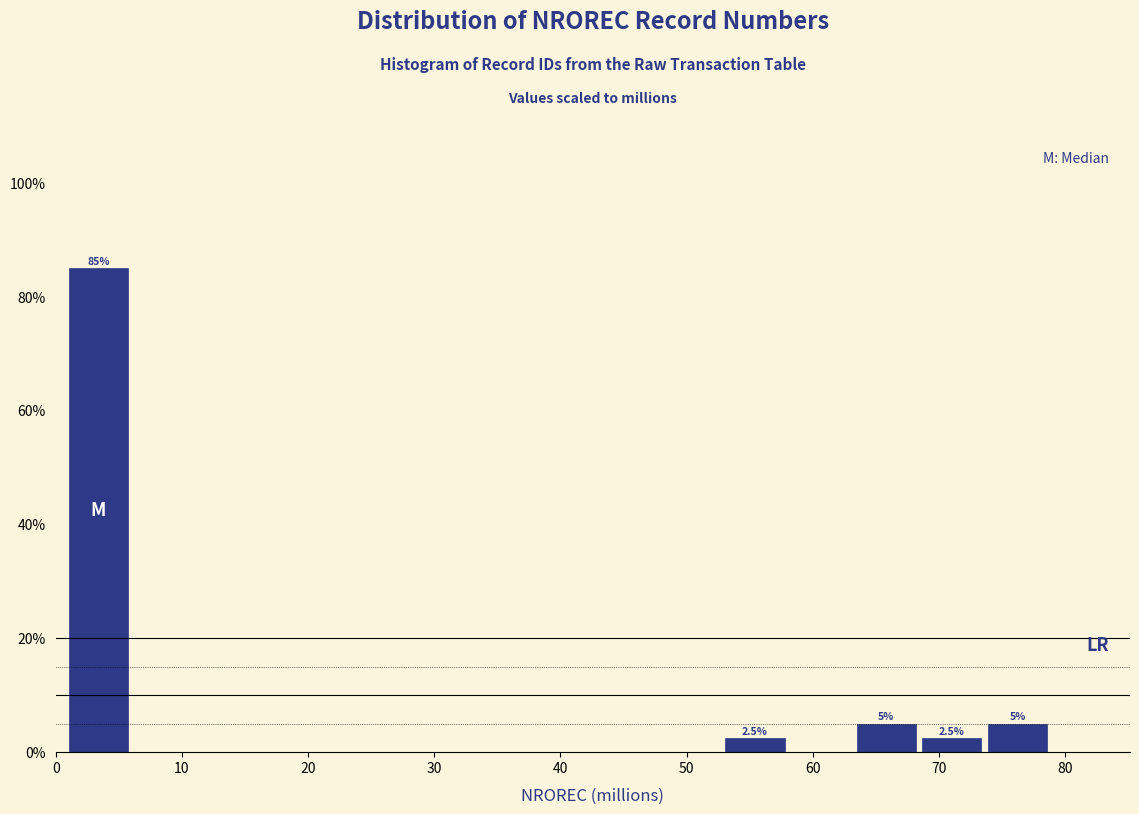

Which range on the x-axis has the tallest bar?

1 to 6